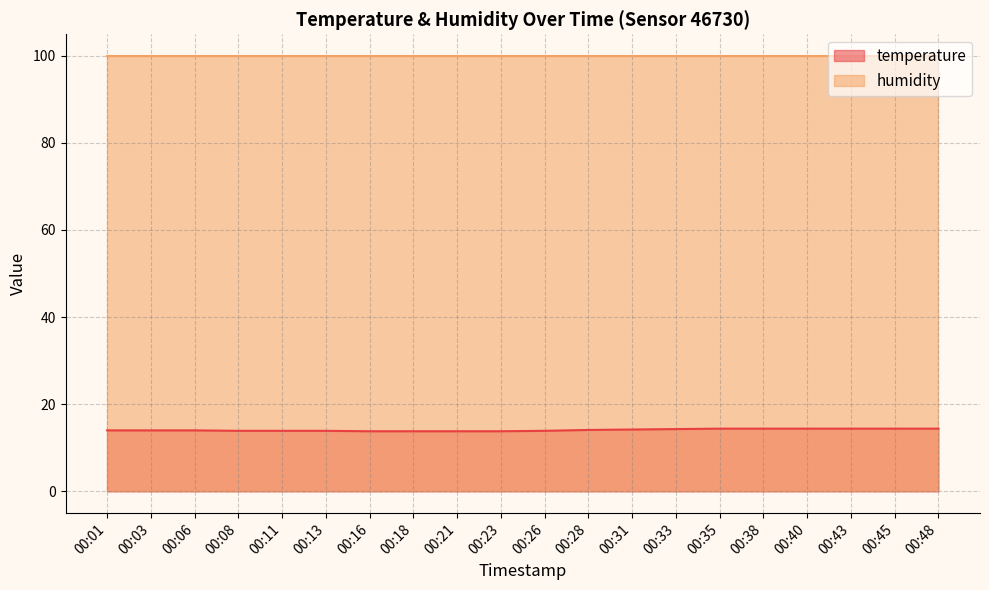

What is the ratio of the value at 00:38 to the value at 00:08?

1.0